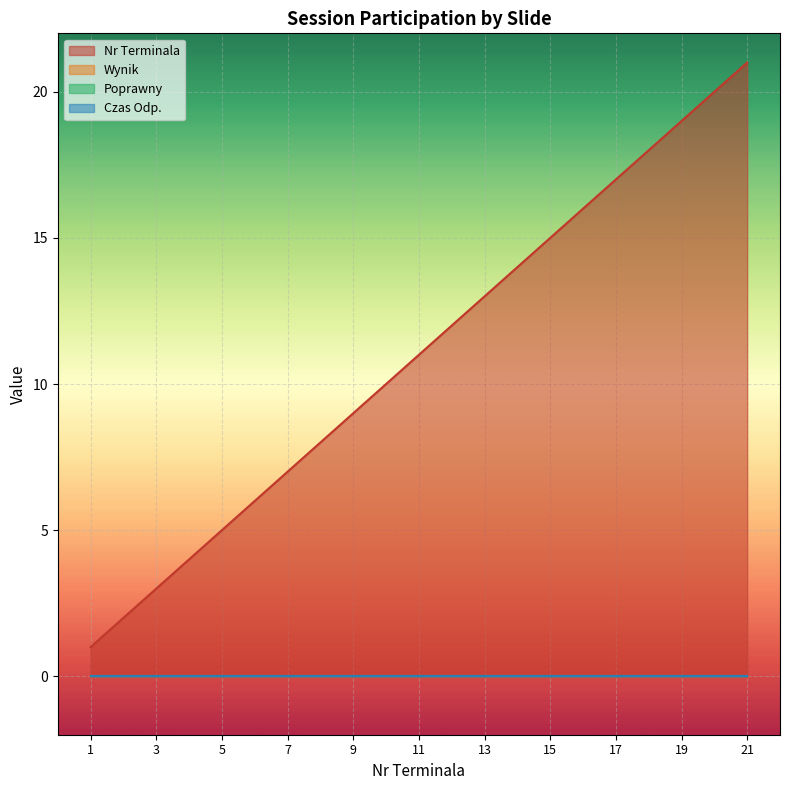

Is the value of Poprawny at 5 greater than the value of Czas Odp. at 16?

No